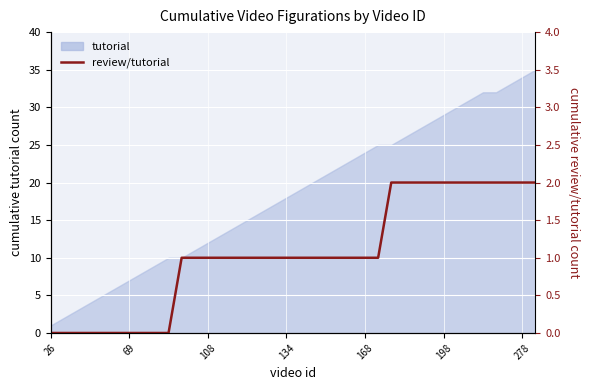

What is the value of the 20th point from the left?

1